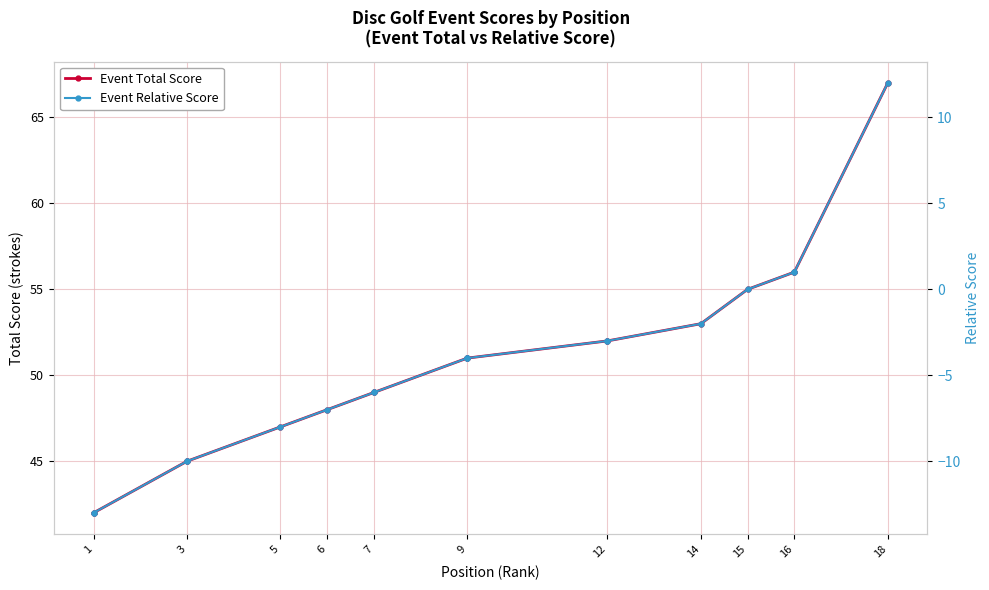

Which series has the largest range (max minus min)?

Event Total Score